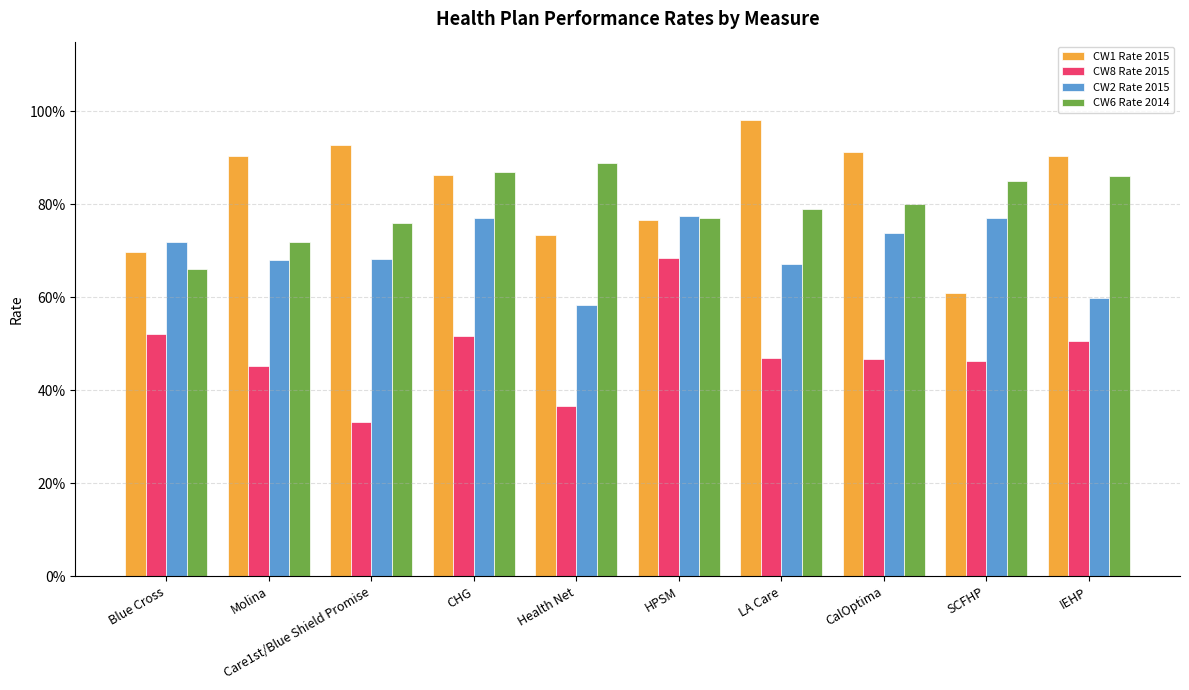

What is the total value across all series at Molina?

2.8